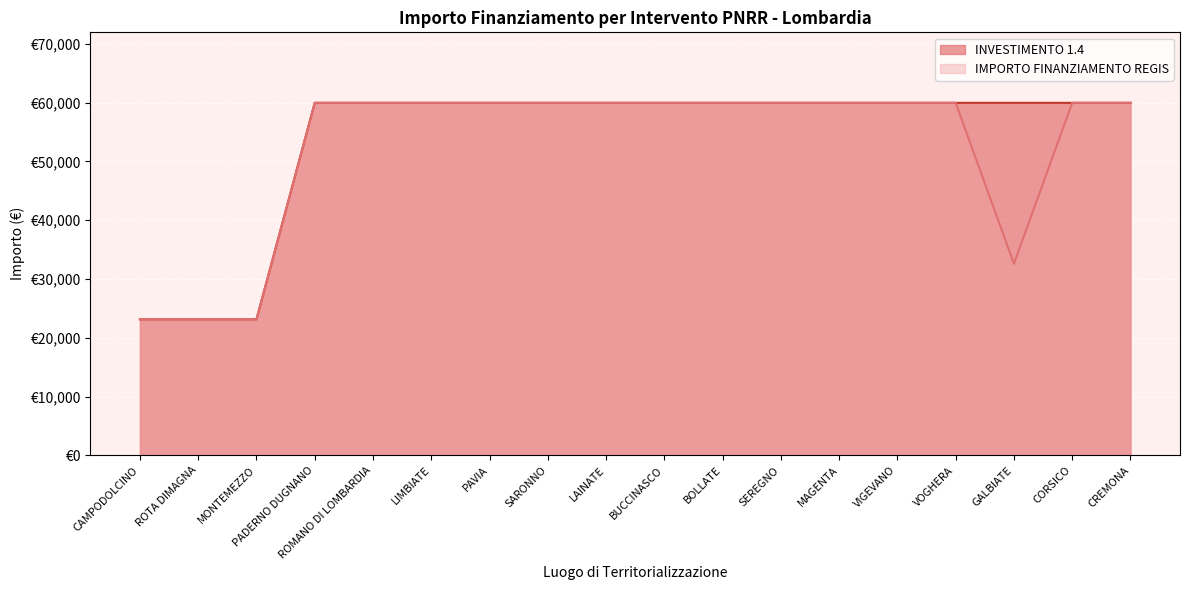

At which category is the sum across all series the highest?

PADERNO DUGNANO